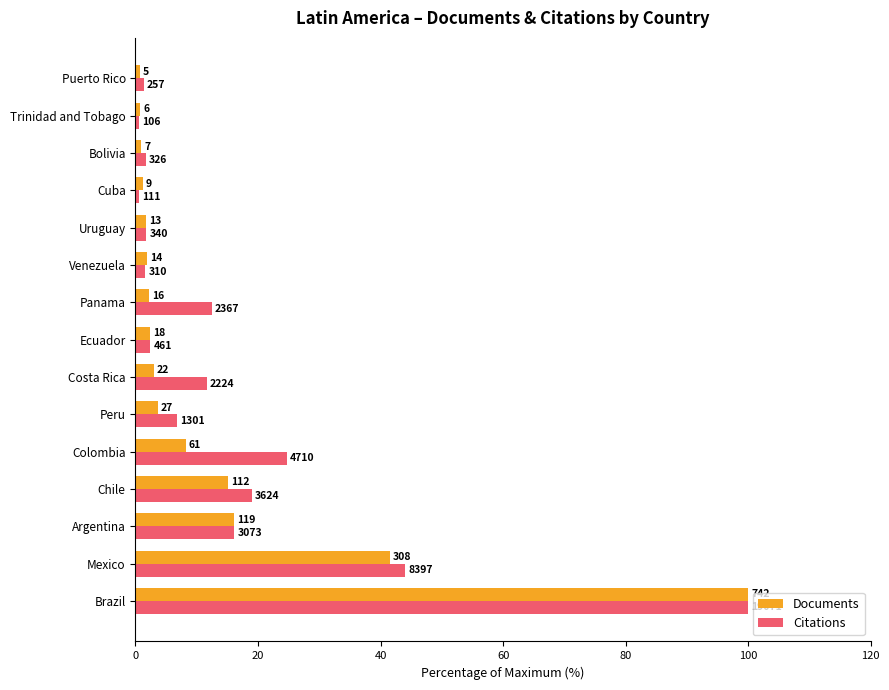

What are all the series names shown in the legend?

Documents, Citations